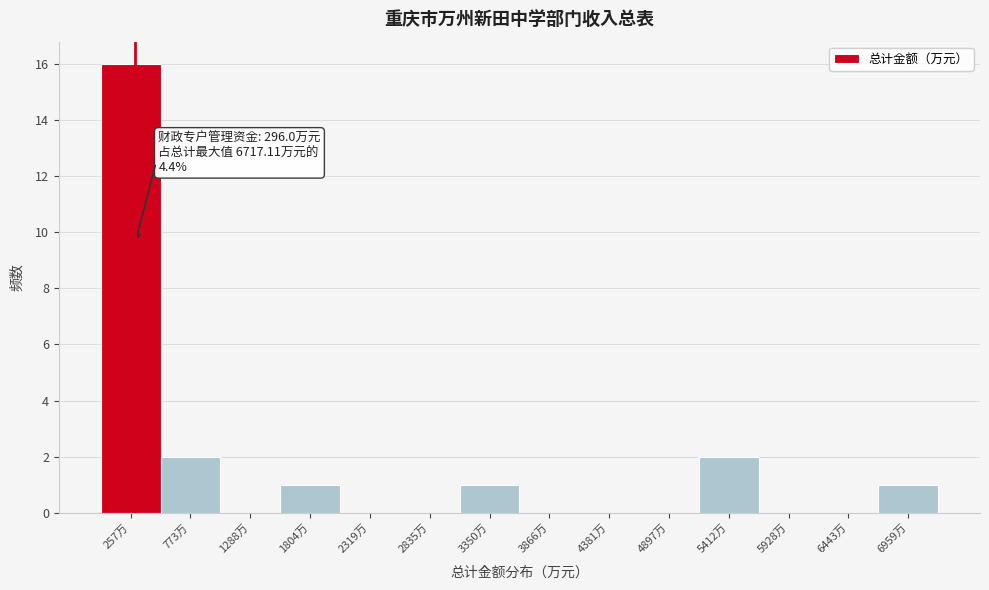

Which range on the x-axis has the tallest bar?

0 to 500